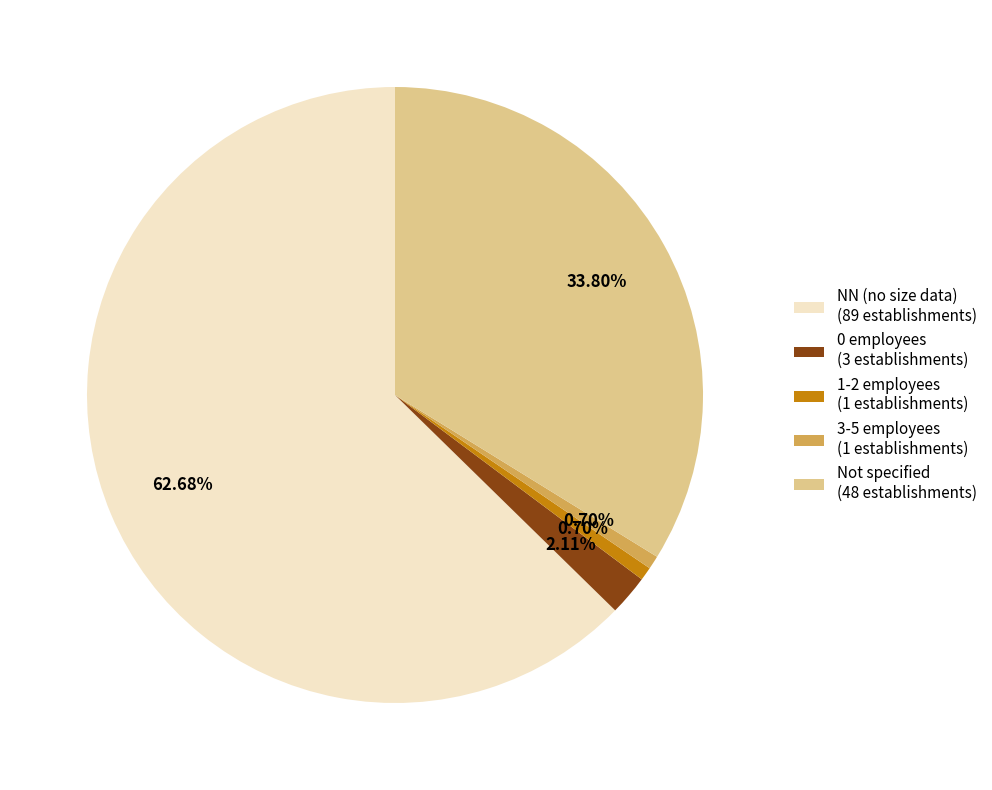

To the nearest percent, what is the difference between the largest and smallest slice percentages?

62%